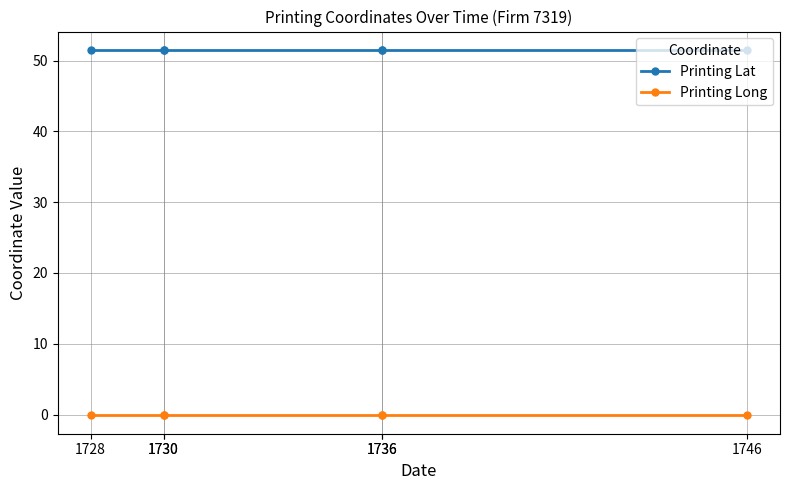

Is the value of Printing Lat at 1746 greater than the value of Printing Long at 1736?

Yes